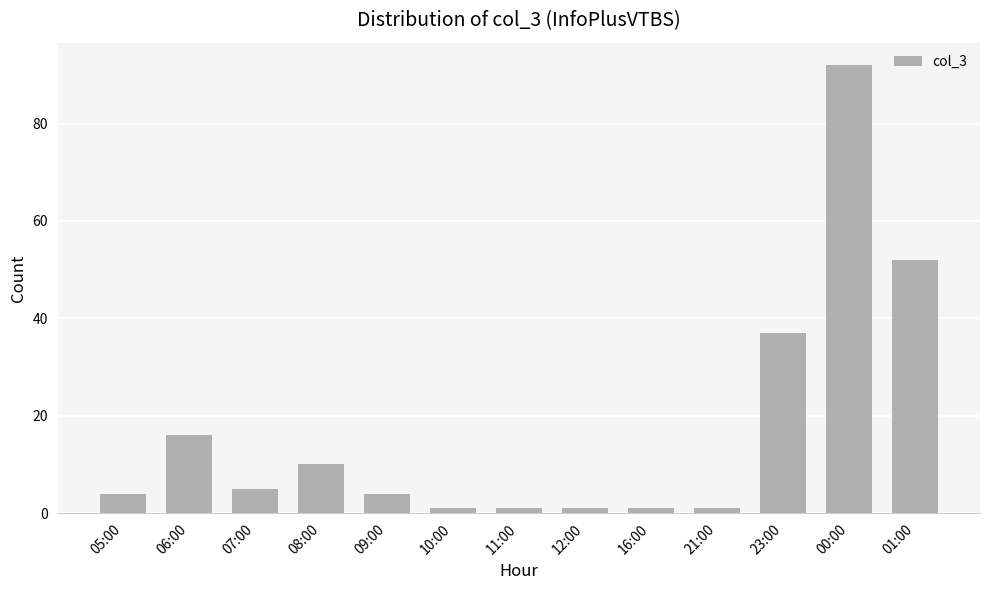

How many bars are there in total?

13